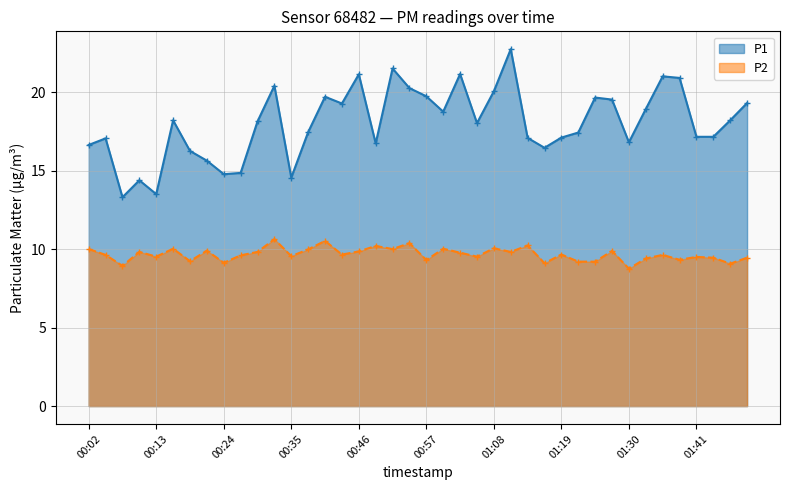

What are all the series names shown in the legend?

P1, P2